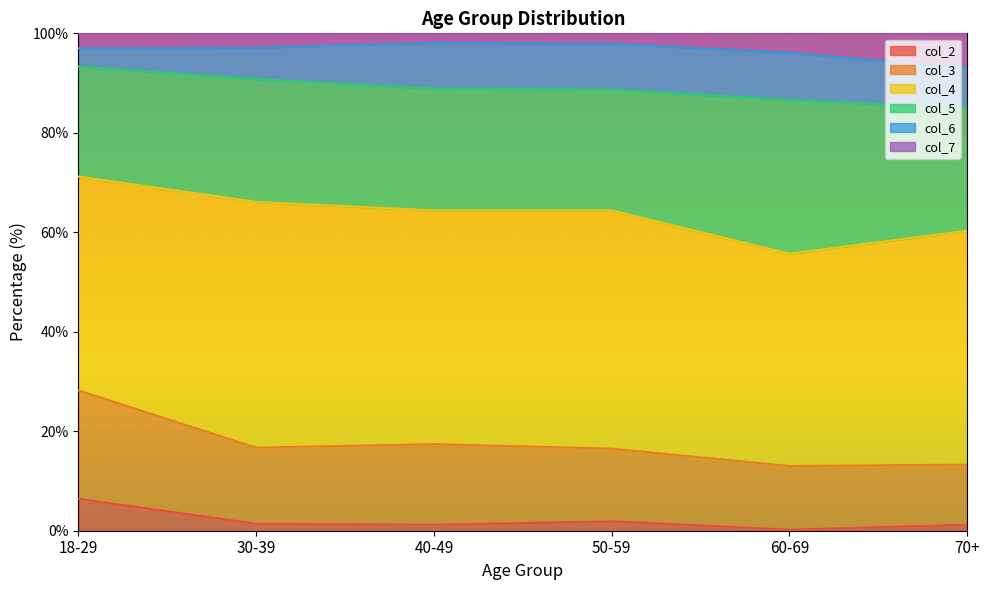

In col_2, how many points are higher than both neighbors (excluding endpoints)?

1